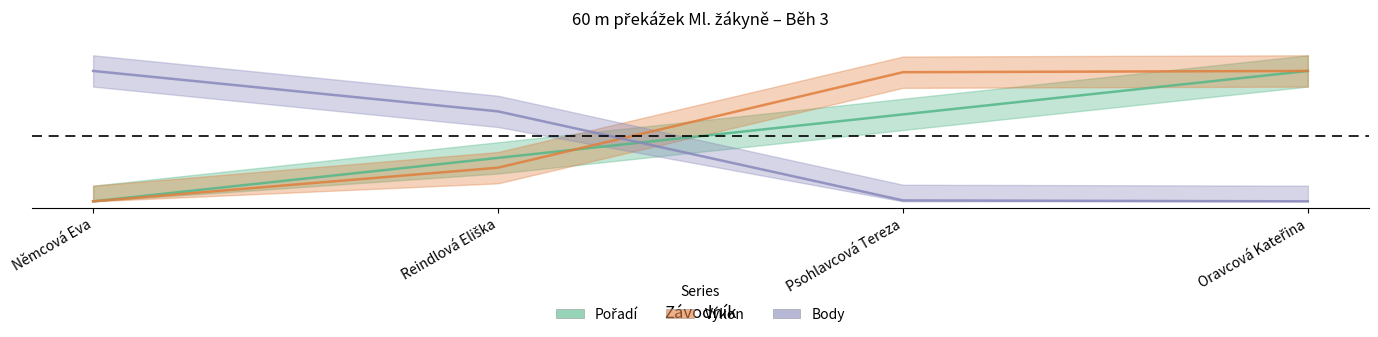

Is the value of Body at Oravcová Kateřina greater than the value of Pořadí at Oravcová Kateřina?

No